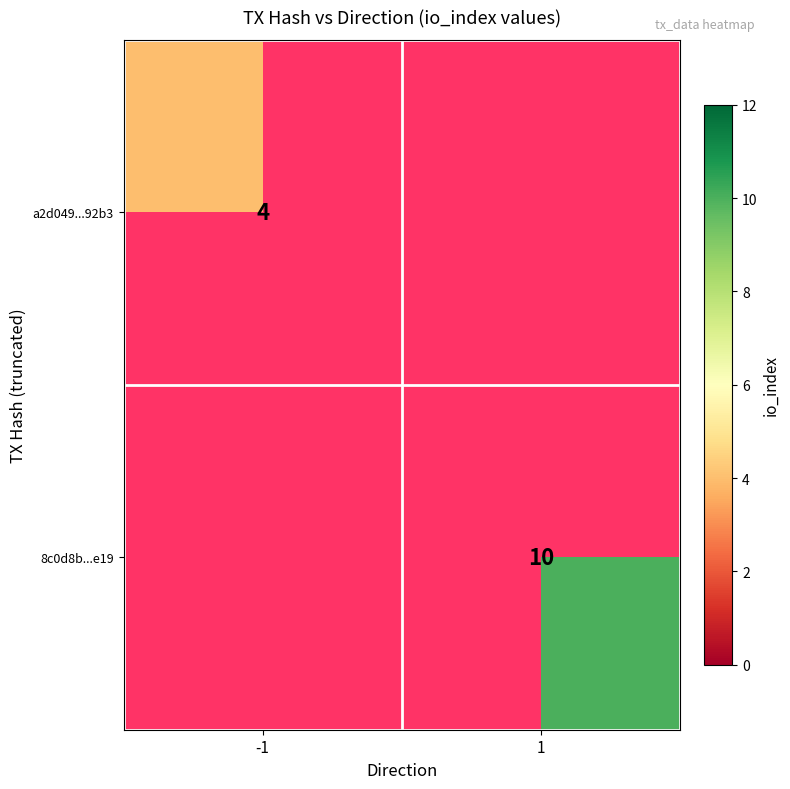

The value of a2d049...92b3 at -1 is 6. True or false?

False